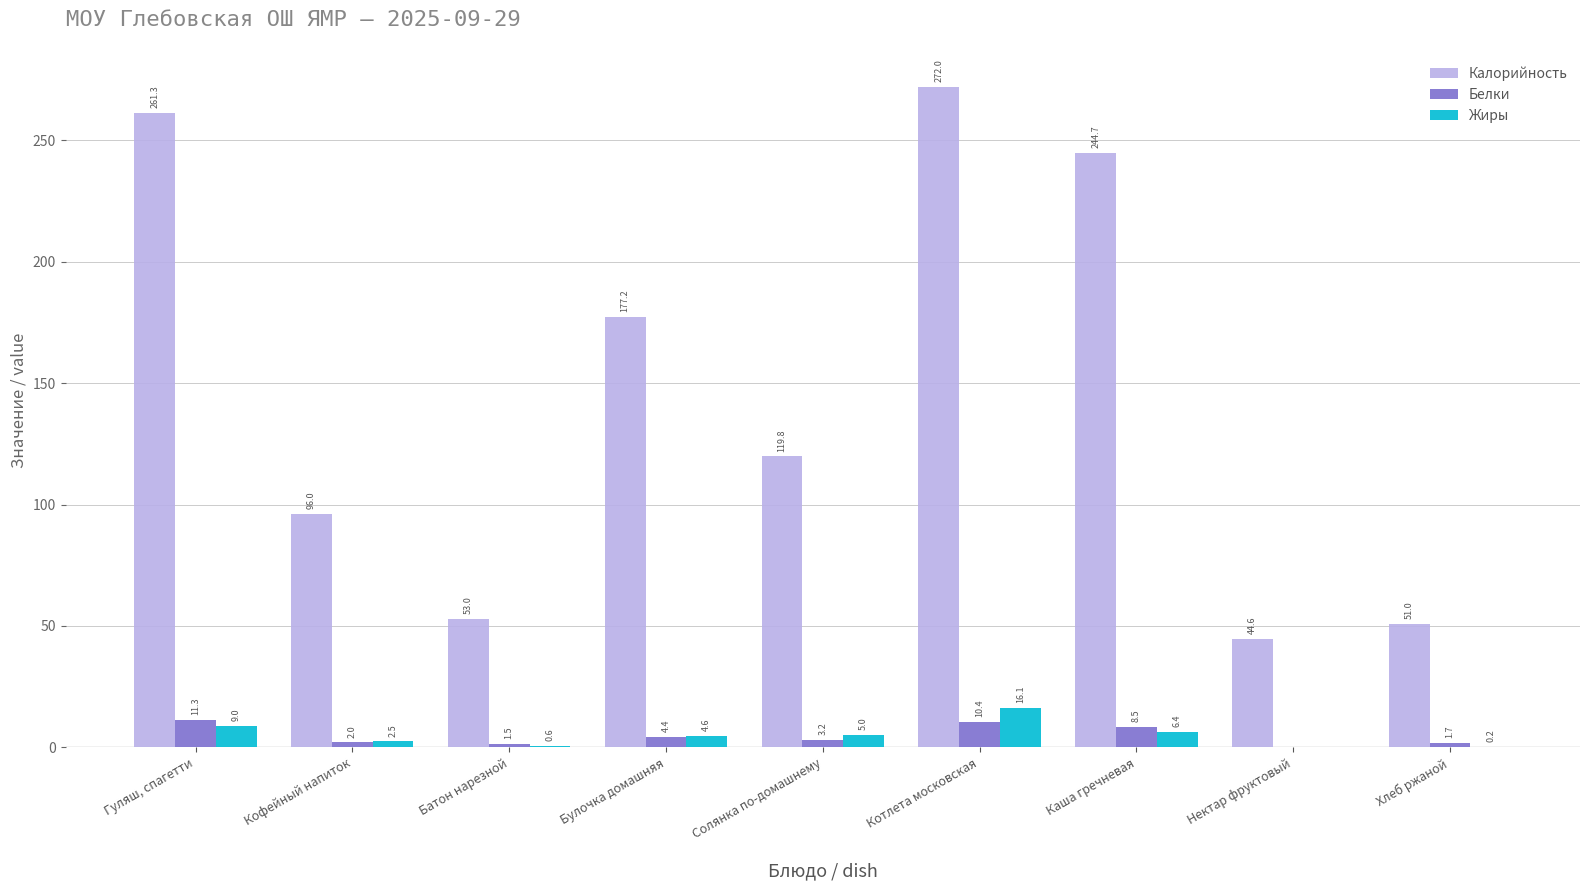

Reading left to right, list all the values displayed in this chart.

Калорийность: 261.3	96.0	53.0	177.2	119.8	272.0	244.7	44.6	51.0
Белки: 11.3	2.0	1.5	4.4	3.2	10.4	8.5	0.0	1.7
Жиры: 9.0	2.5	0.6	4.6	5.0	16.1	6.4	0.0	0.2